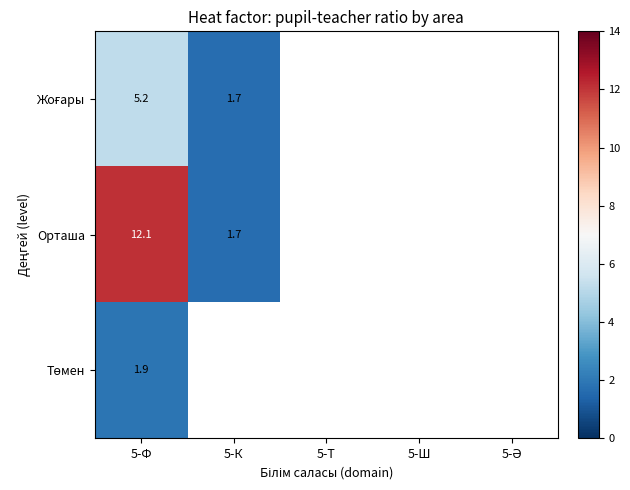

At which category does the chart reach its peak across all series?

5-Ф